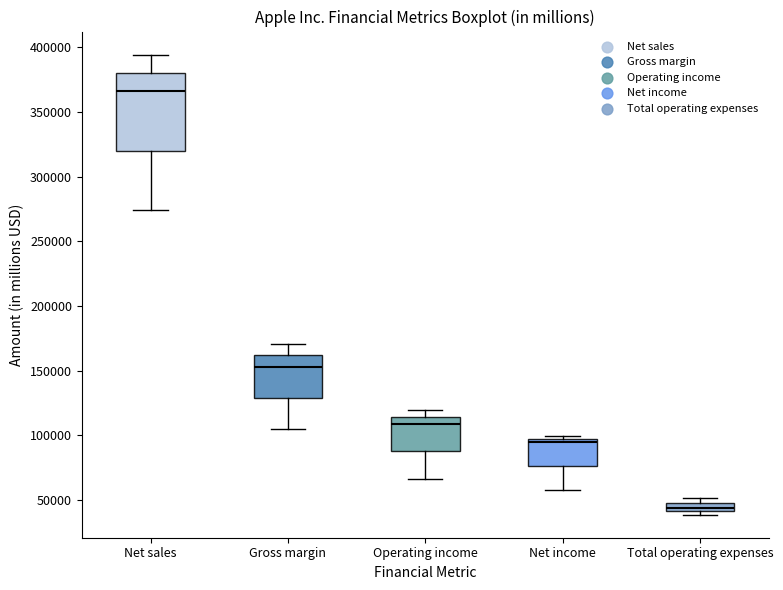

Which box has the lowest median line?

Total operating expenses